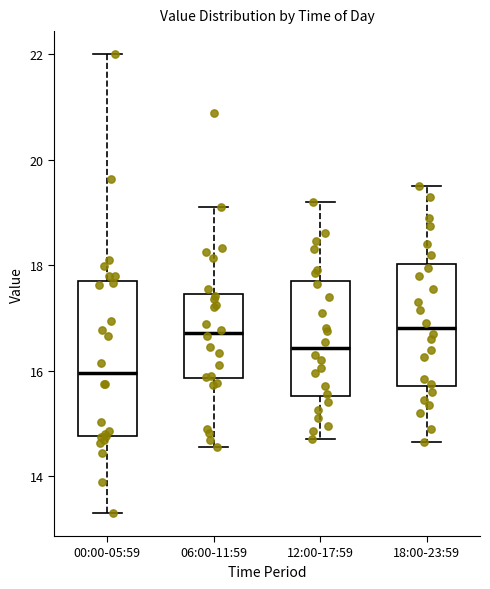

Which box has the lowest median line?

00:00-05:59